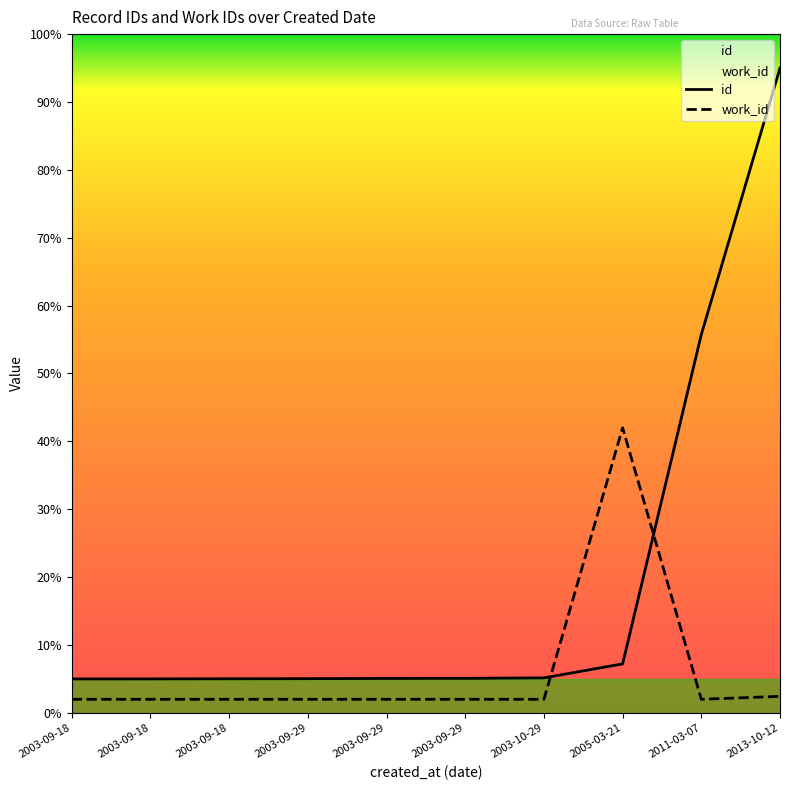

The value of id at 2013-10-12 is 1.0. True or false?

True